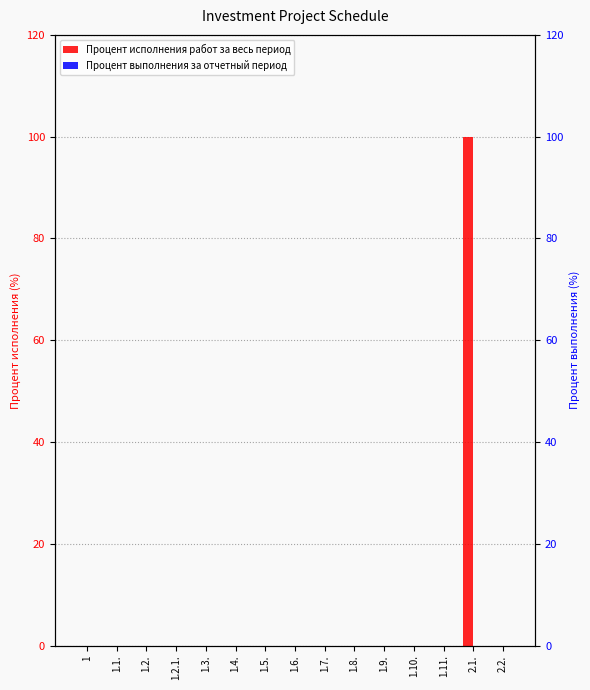

How many bars are there in each group?

2